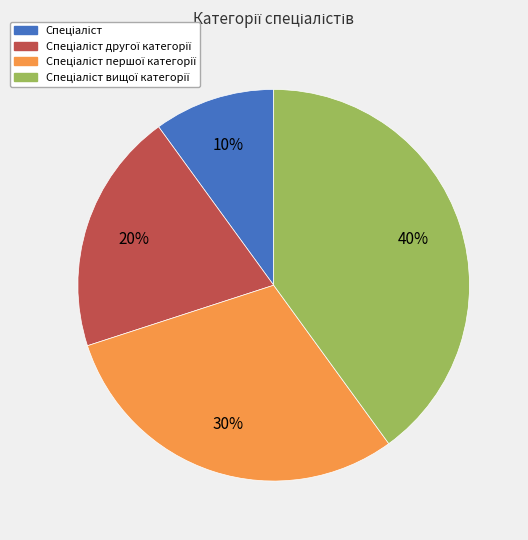

Does any single category account for the majority?

No